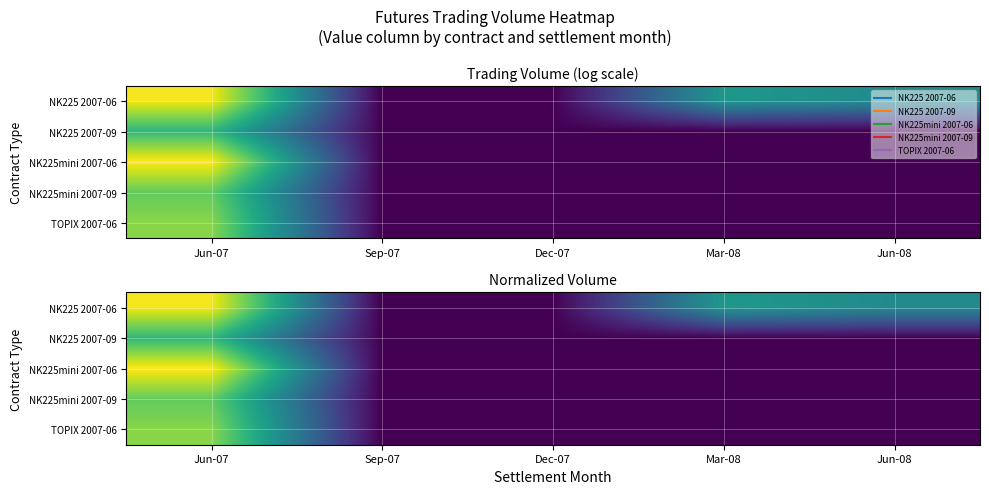

List the series in order of their peak value, lowest first.

NK225 2007-09, NK225mini 2007-09, TOPIX 2007-06, NK225 2007-06, NK225mini 2007-06